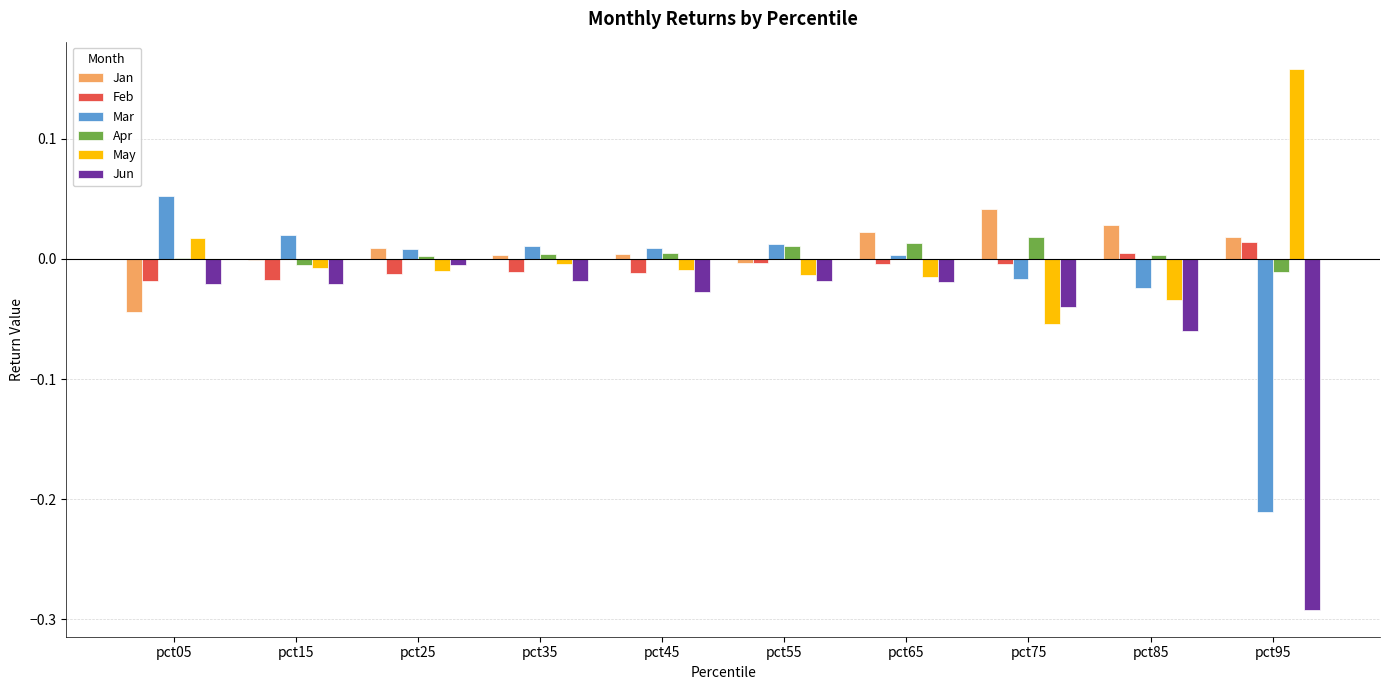

Which category has the highest value in the Jun series?

pct25